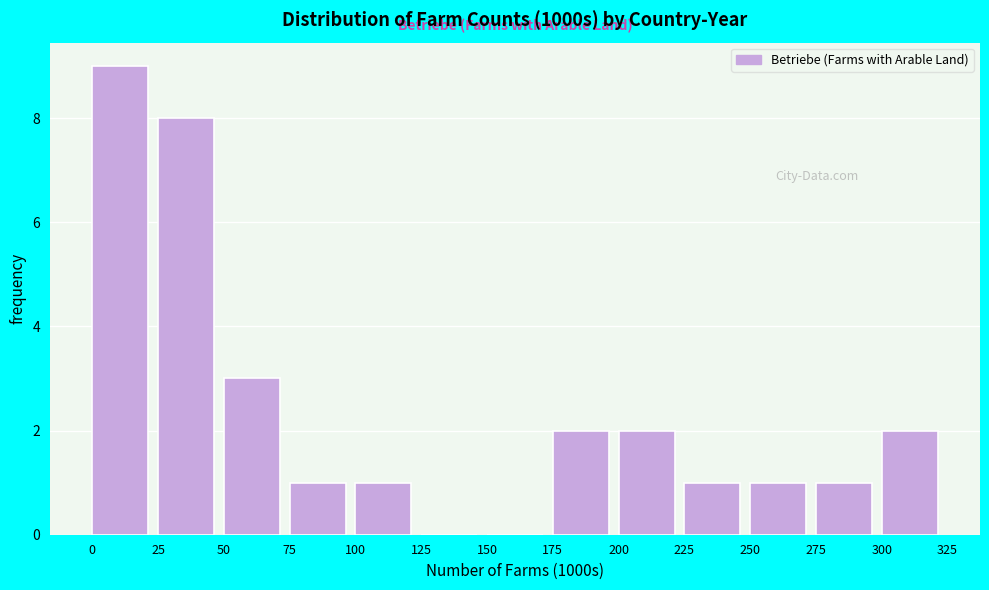

What is the height of the bar covering 0 to 25 on the x-axis? The values are not printed on the chart, so give them approximately, as read against the axis.

9